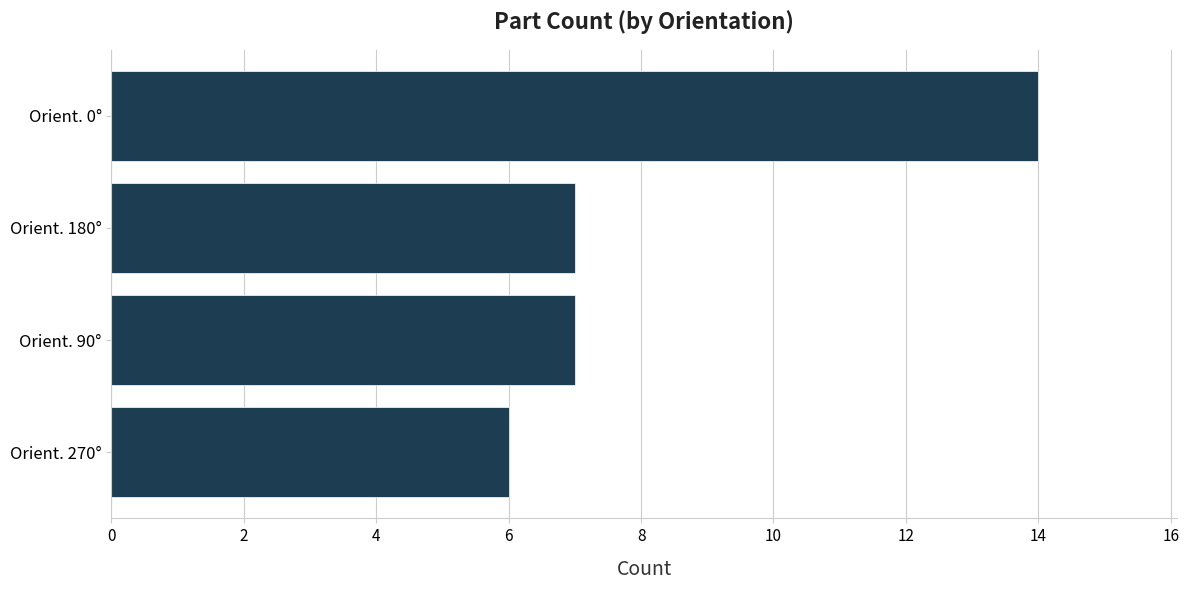

The value at Orient. 90° is 9. True or false?

False